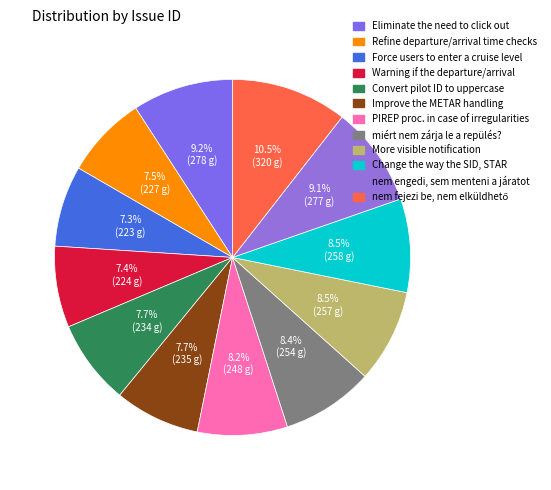

To the nearest percent, what is the difference between the miért nem zárja le a repülés? and Eliminate the need to click out slice percentages?

1%